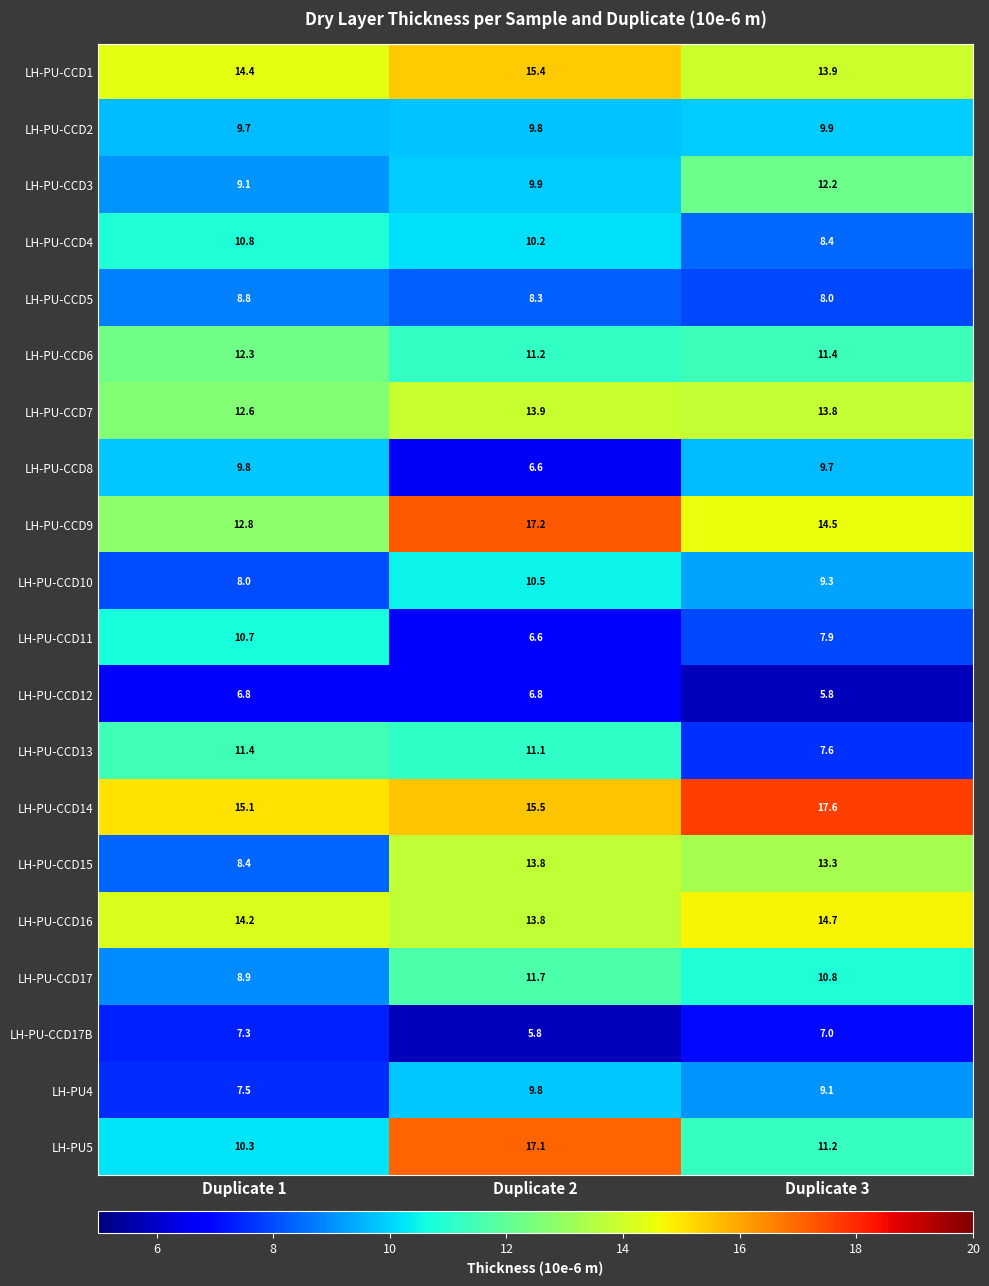

Is the value of LH-PU-CCD8 at Duplicate 2 greater than the value of LH-PU-CCD3 at Duplicate 1?

No